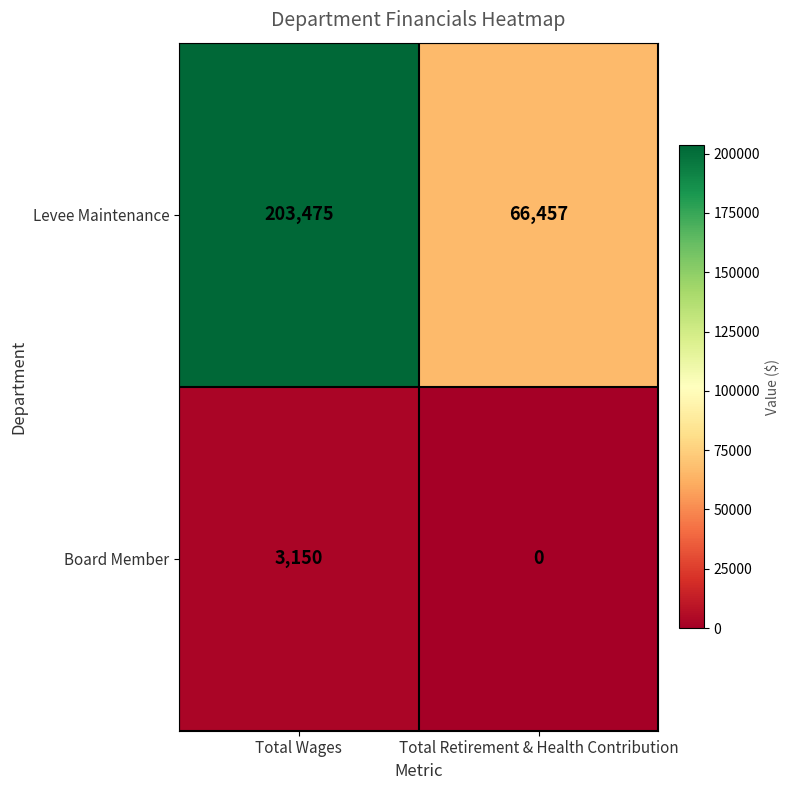

Rank the series by their average value, from highest to lowest.

Levee Maintenance, Board Member